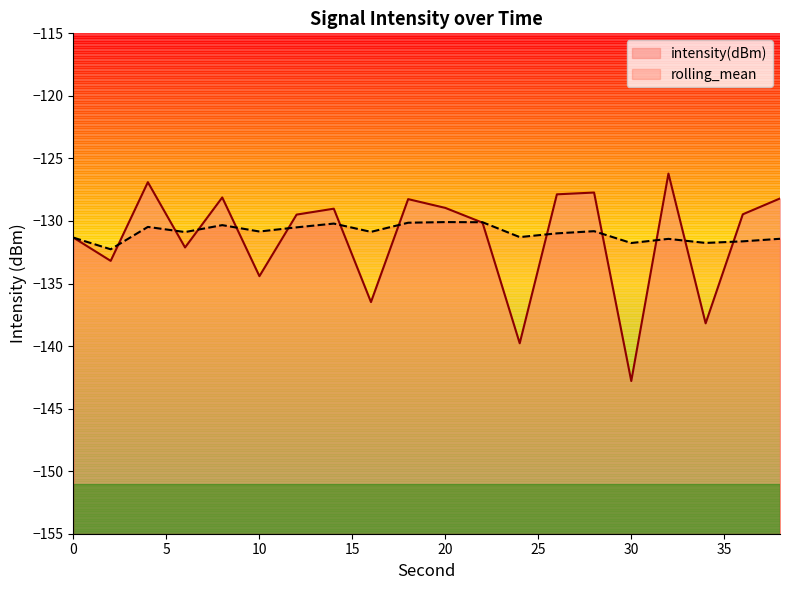

Is the value of intensity(dBm) at 16 greater than the value of rolling_mean at 32?

No